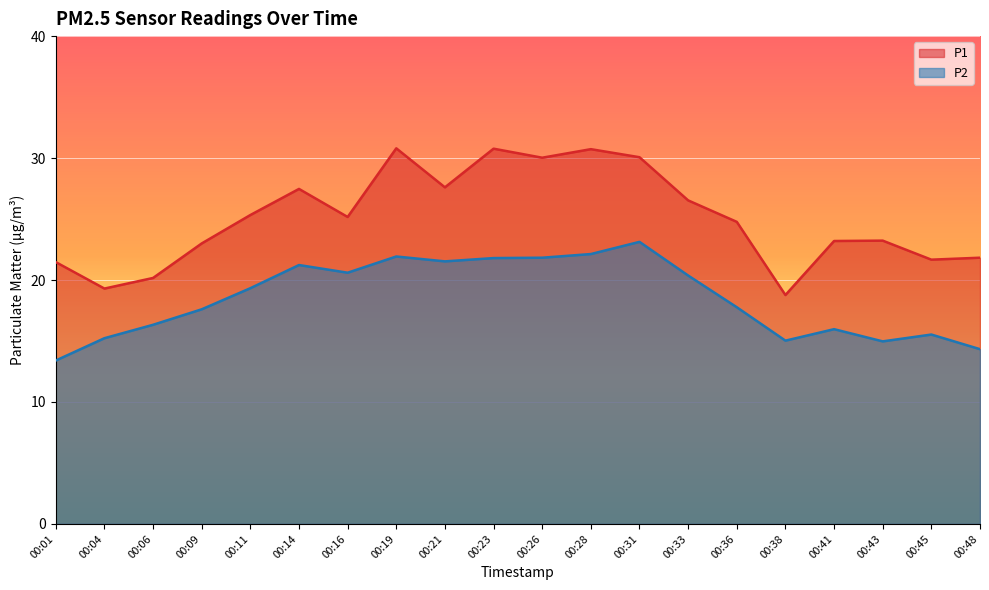

Reading left to right, list all the values displayed in this chart.

P1: 21.5	19.3	20.2	23.0	25.3	27.5	25.2	30.8	27.6	30.8	30.0	30.7	30.1	26.5	24.8	18.8	23.2	23.2	21.7	21.8
P2: 13.4	15.2	16.3	17.6	19.3	21.2	20.6	21.9	21.5	21.8	21.8	22.1	23.1	20.4	17.8	15.0	16.0	15.0	15.5	14.3